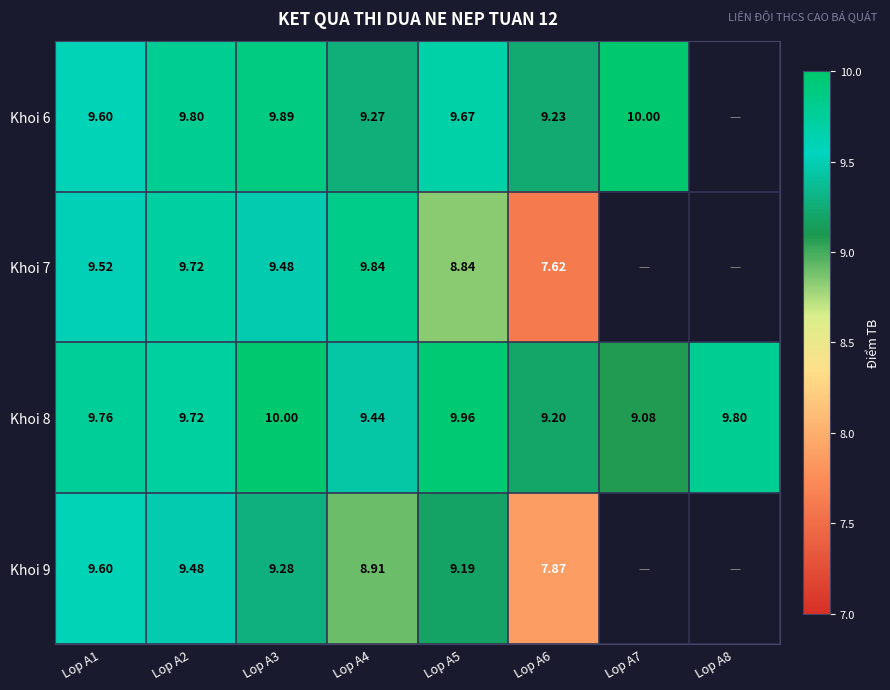

Is the value of Khoi 7 at Lop A1 greater than the value of Khoi 9 at Lop A3?

Yes